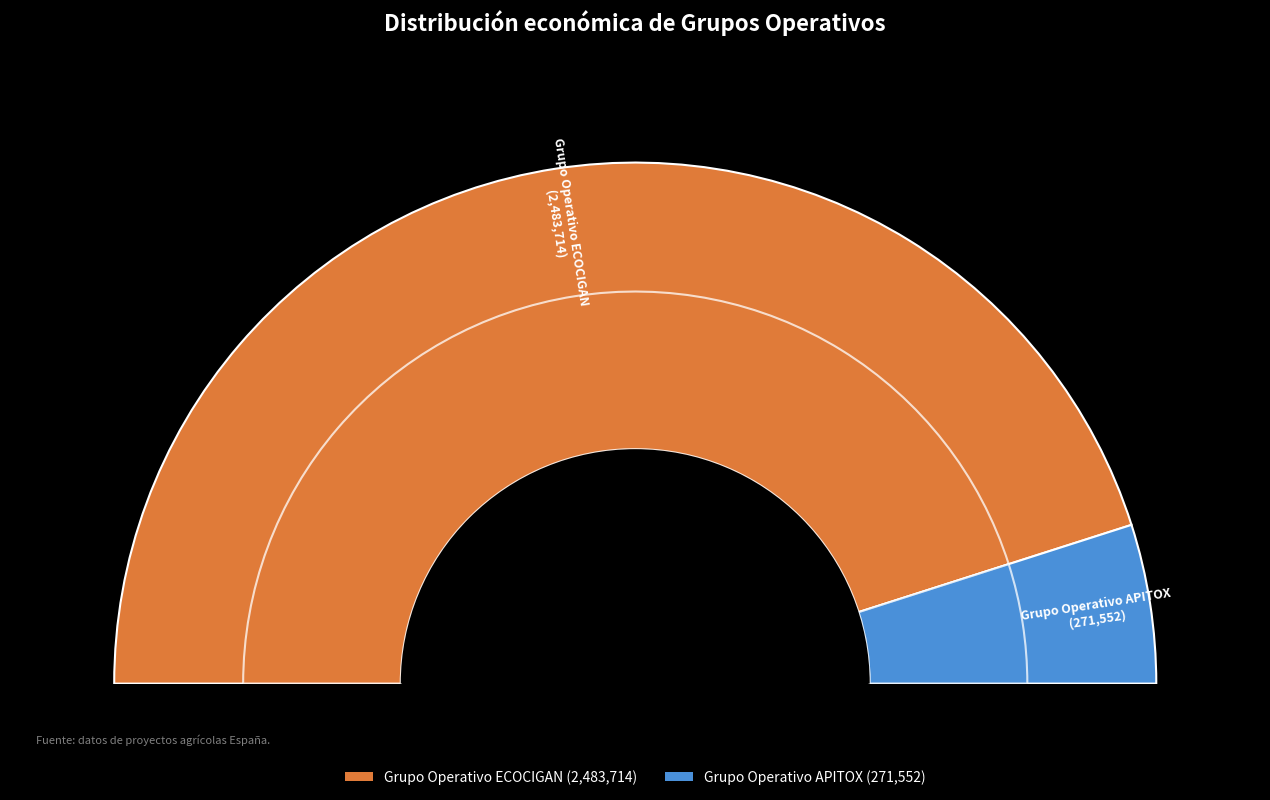

What is the majority slice?

Grupo Operativo ECOCIGAN